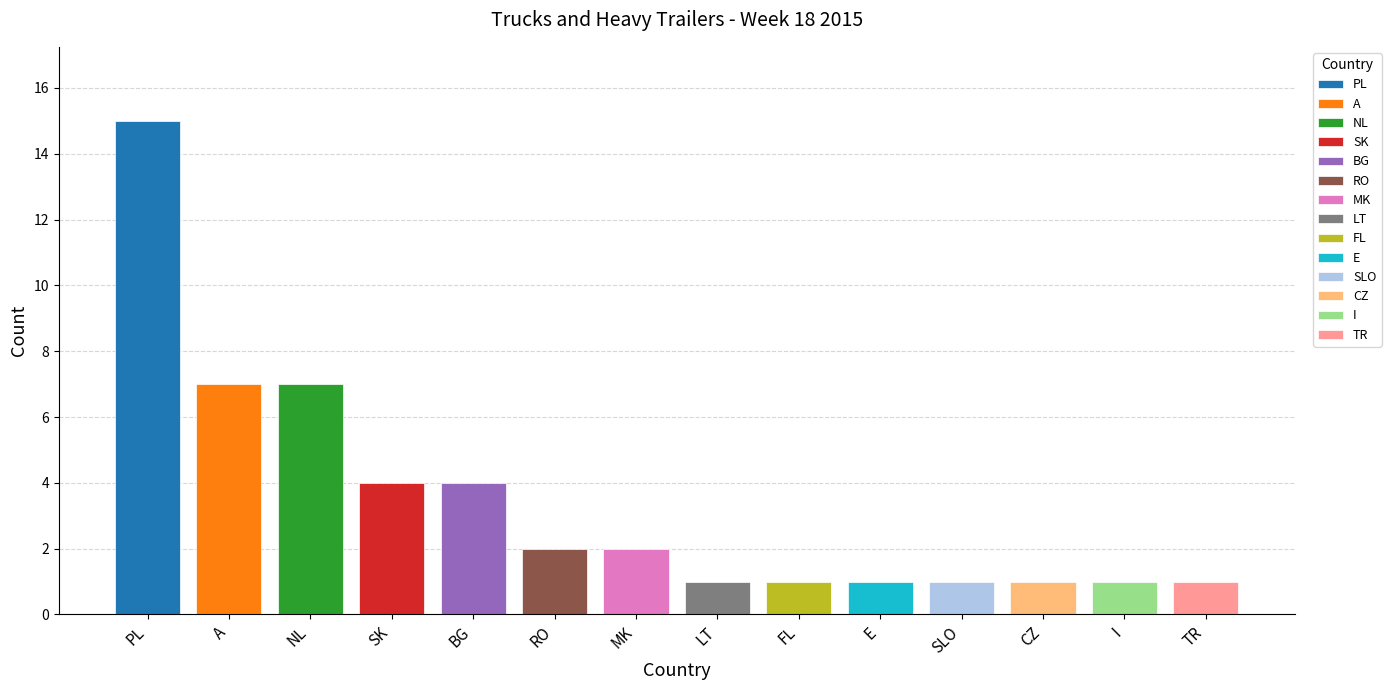

How many categories are shown in the chart?

14